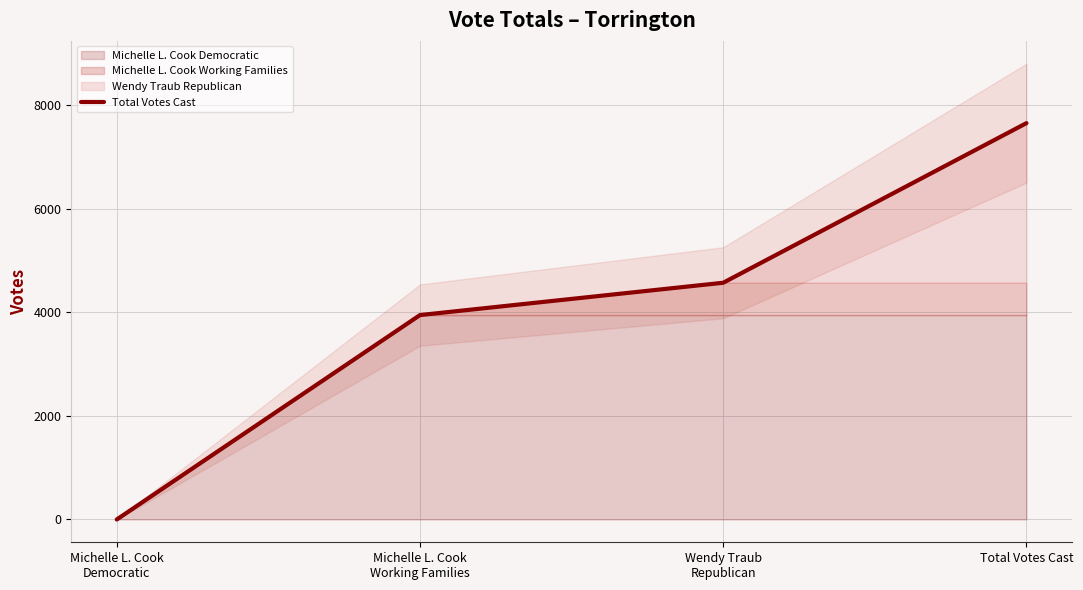

What value does the data have at Wendy Traub
Republican, to the nearest 50?

4550